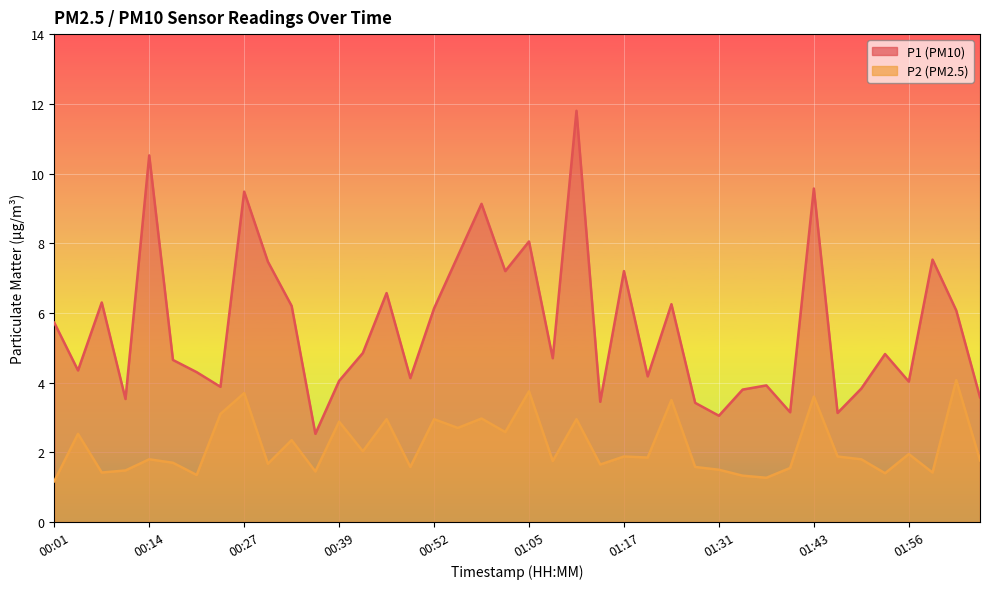

What is the minimum value for P1?

2.5